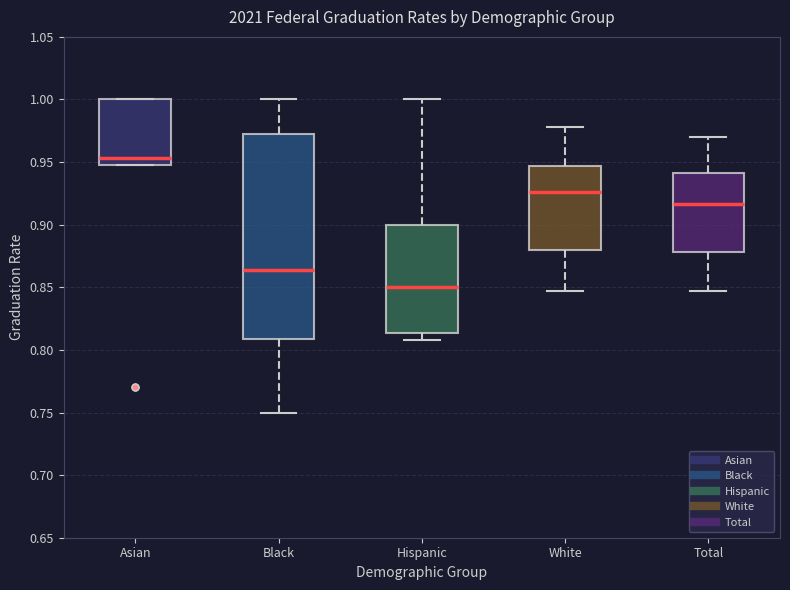

Which box is the tallest, from its lower edge to its upper edge?

Black